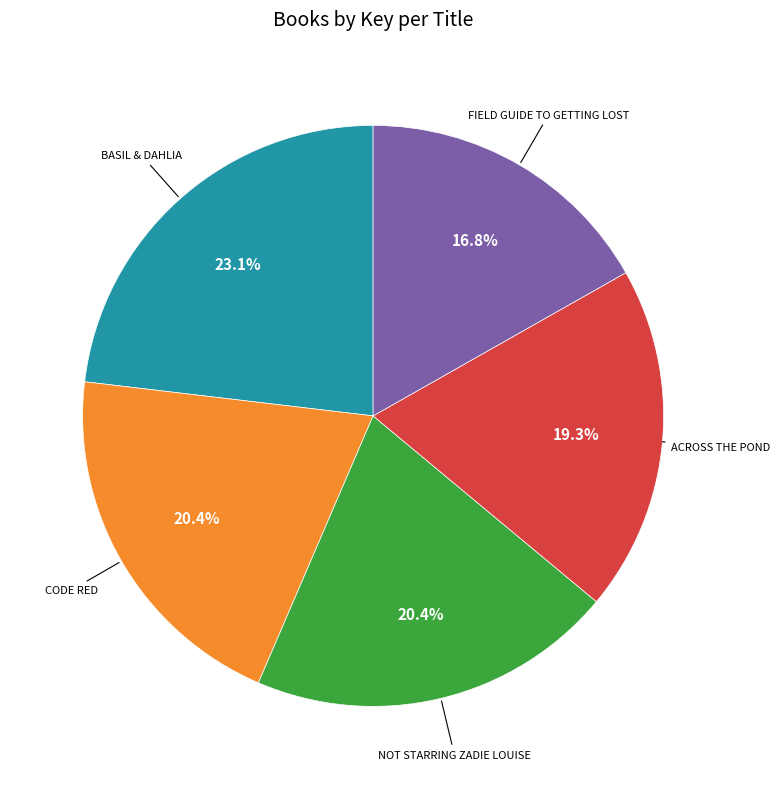

Is there any slice that represents more than half of the pie?

No